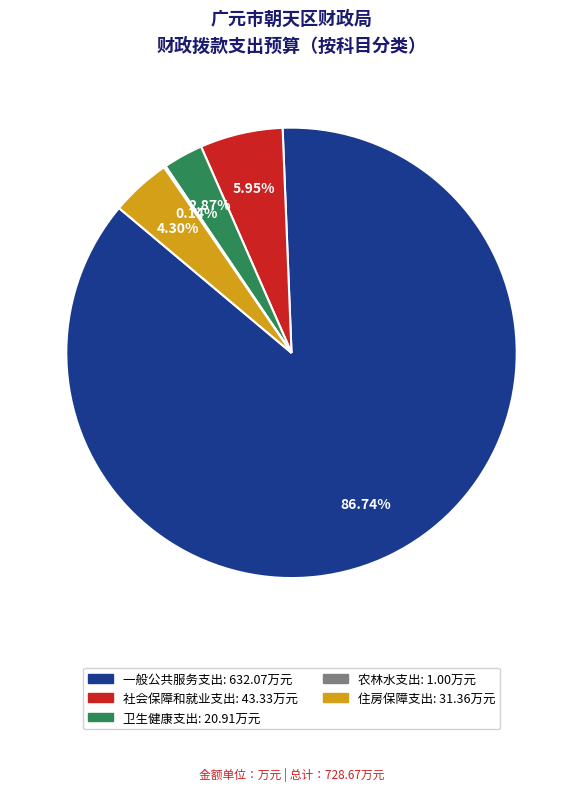

To the nearest percent, what portion does 社会保障和就业支出 represent?

6%